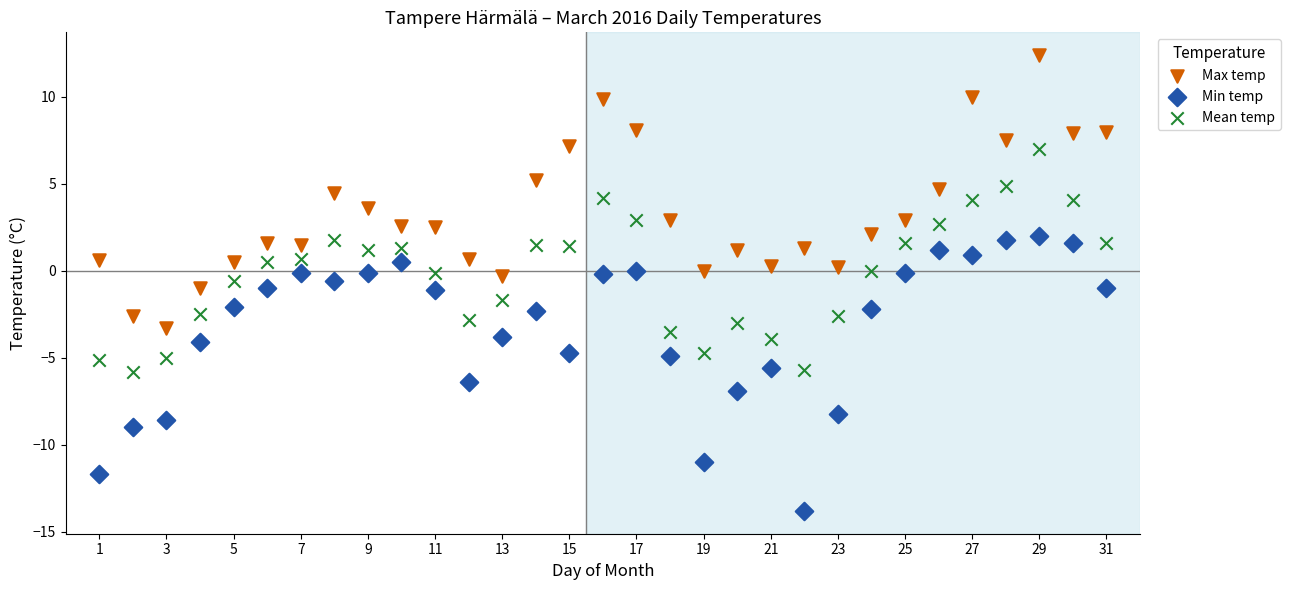

Across all data points, what is the range of Y values (max minus min)?

26.2